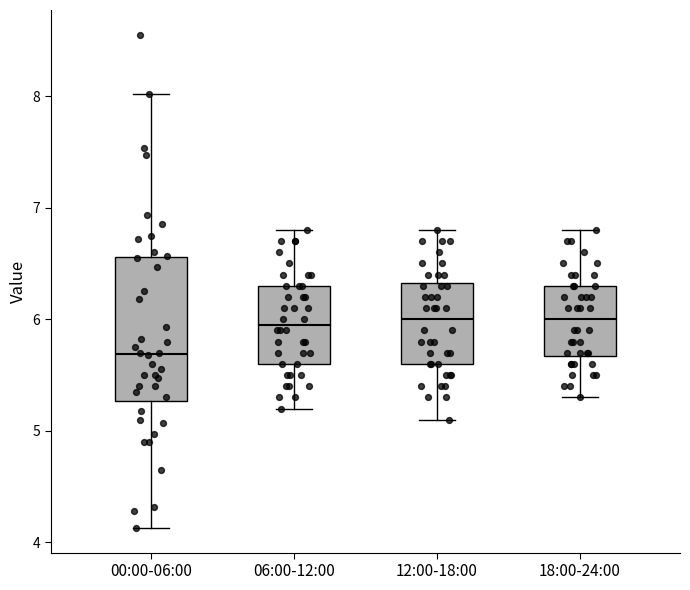

Reading left to right, transcribe this box plot: for each box, give where its median line is, the range the box spans, and where its two whiskers end, as read against the y-axis. The values are not printed on the chart, so give them approximately, as read against the axis.

00:00-06:00: median 5.7, box 5.3 to 6.6, whiskers 4.1 to 8.0
06:00-12:00: median 6.0, box 5.6 to 6.3, whiskers 5.2 to 6.8
12:00-18:00: median 6.0, box 5.6 to 6.3, whiskers 5.1 to 6.8
18:00-24:00: median 6.0, box 5.7 to 6.3, whiskers 5.3 to 6.8